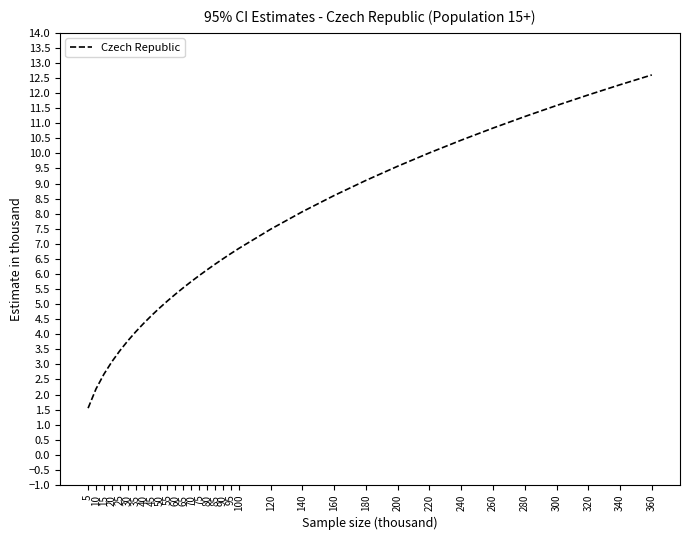

Count the number of data series in this chart.

1